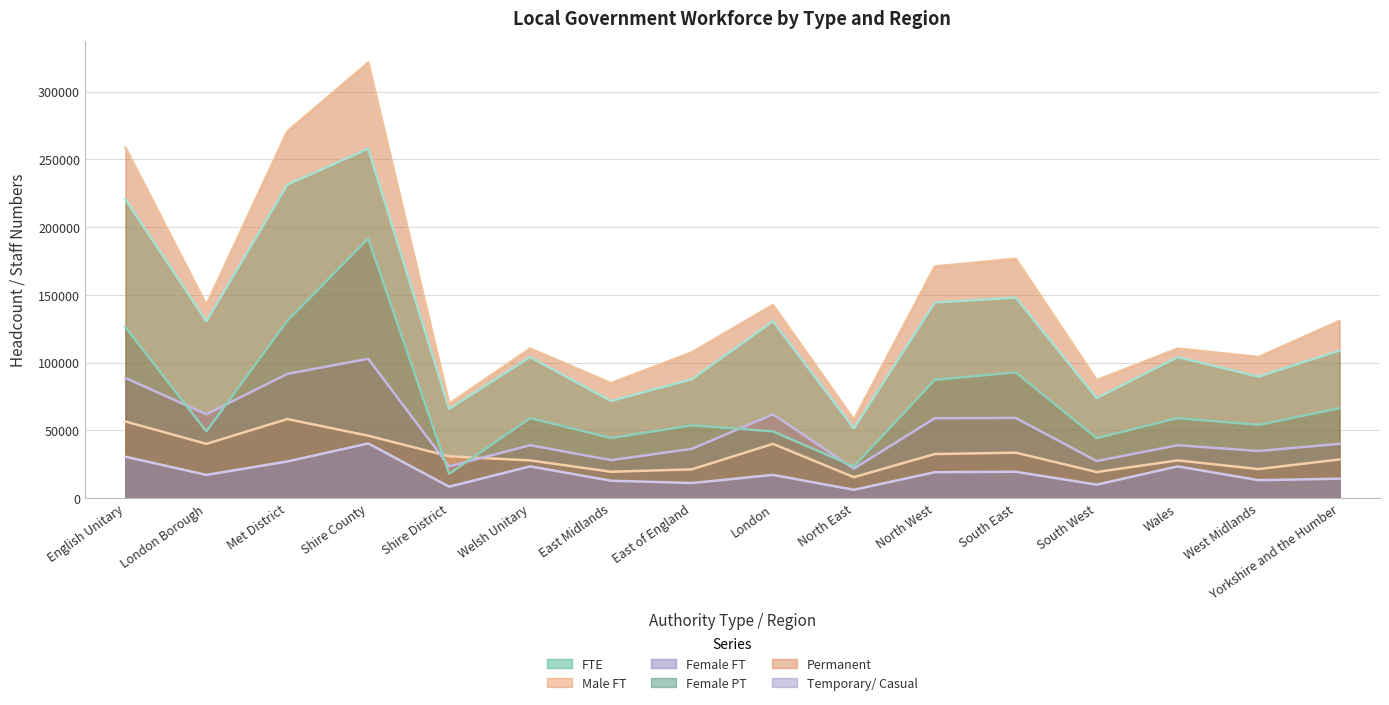

Which series has the largest total across all categories?

Permanent